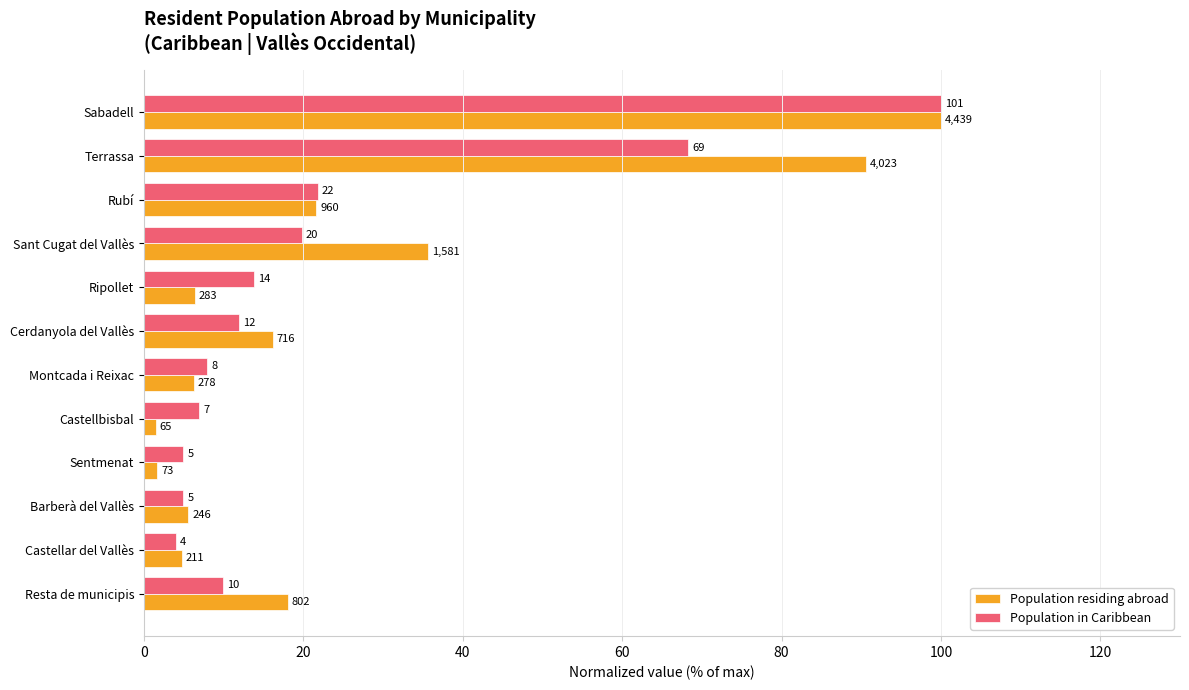

What are all the series names shown in the legend?

Population residing abroad, Population in Caribbean